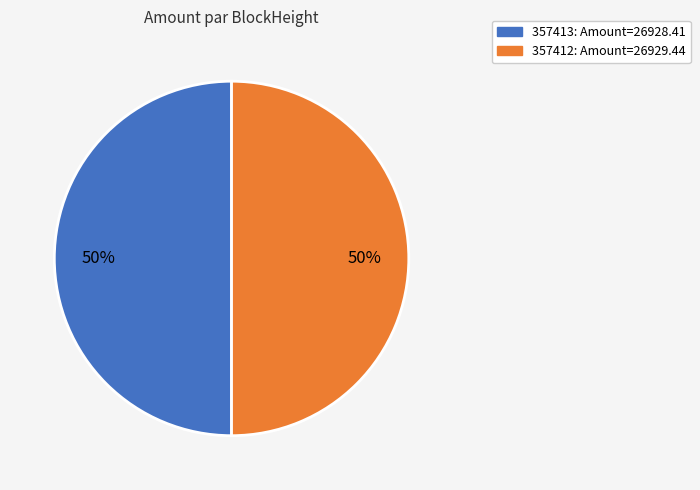

What percentage is the 357413 slice, to the nearest percent?

50%